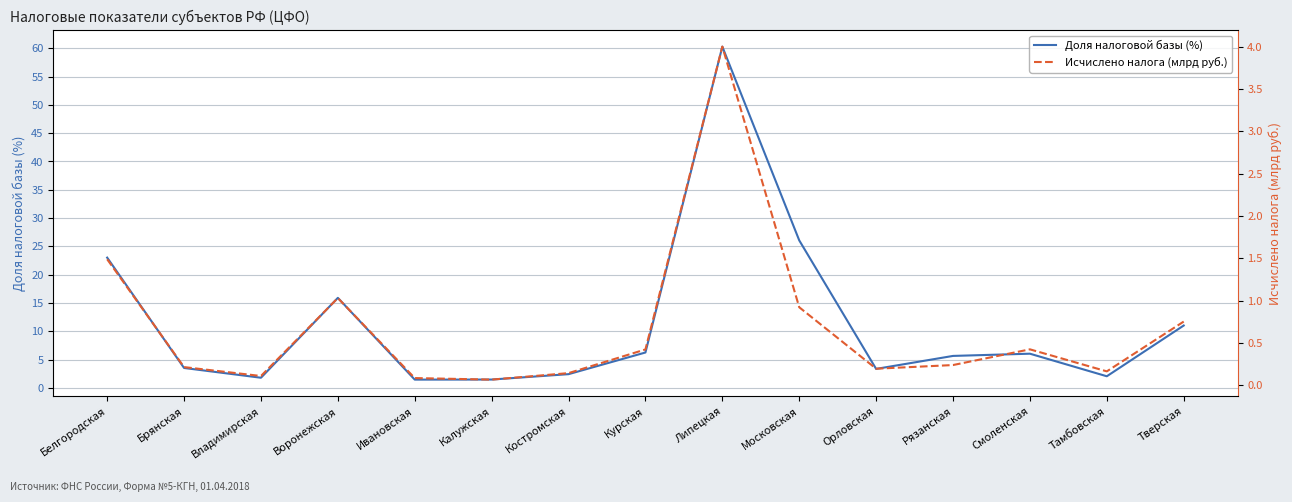

Reading left to right, what are all the values shown in this chart?

Доля налоговой базы (%): 23.0	3.5	1.8	15.9	1.5	1.5	2.4	6.3	60.3	26.1	3.4	5.7	6.1	2.1	11.0
Исчислено налога (млрд руб.): 1.5	0.2	0.1	1.0	0.1	0.1	0.1	0.4	4.0	0.9	0.2	0.2	0.4	0.2	0.8